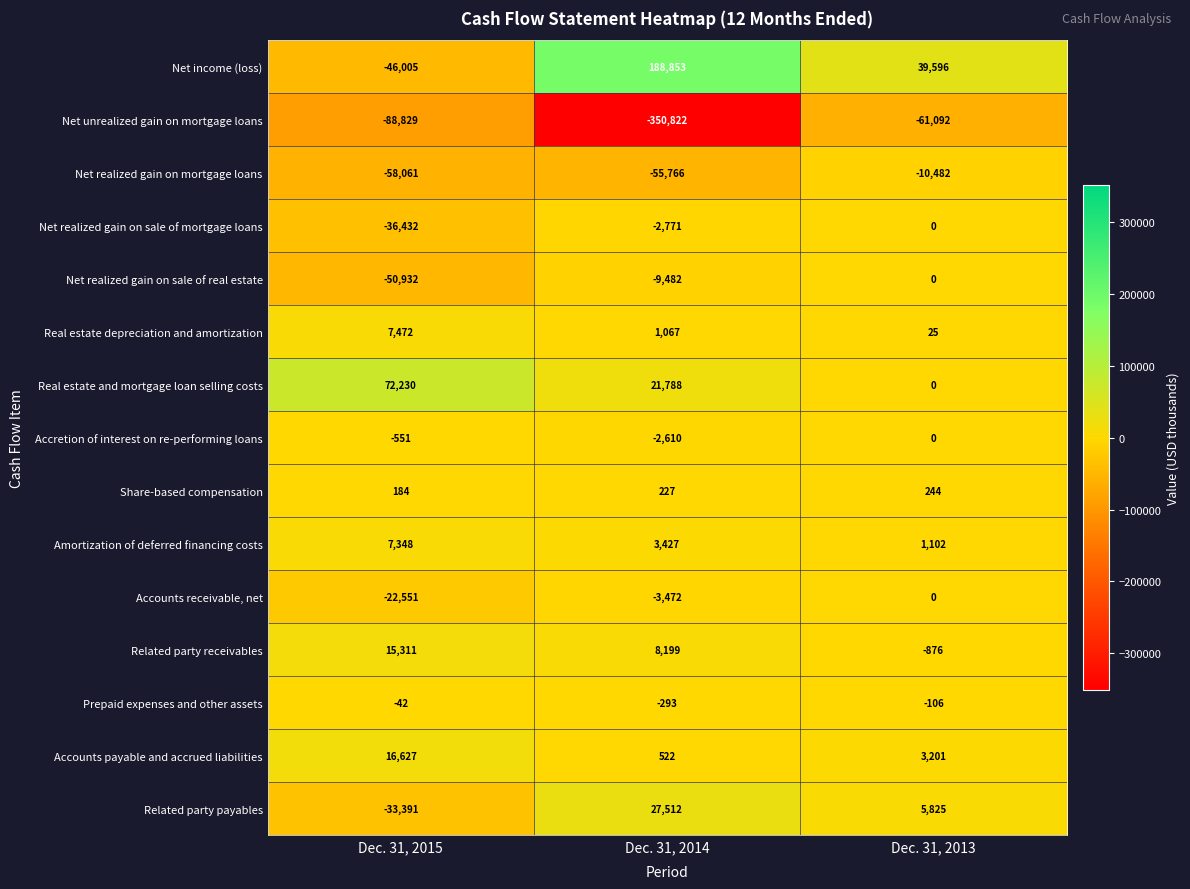

The value of Share-based compensation at Dec. 31, 2015 is 259. True or false?

False